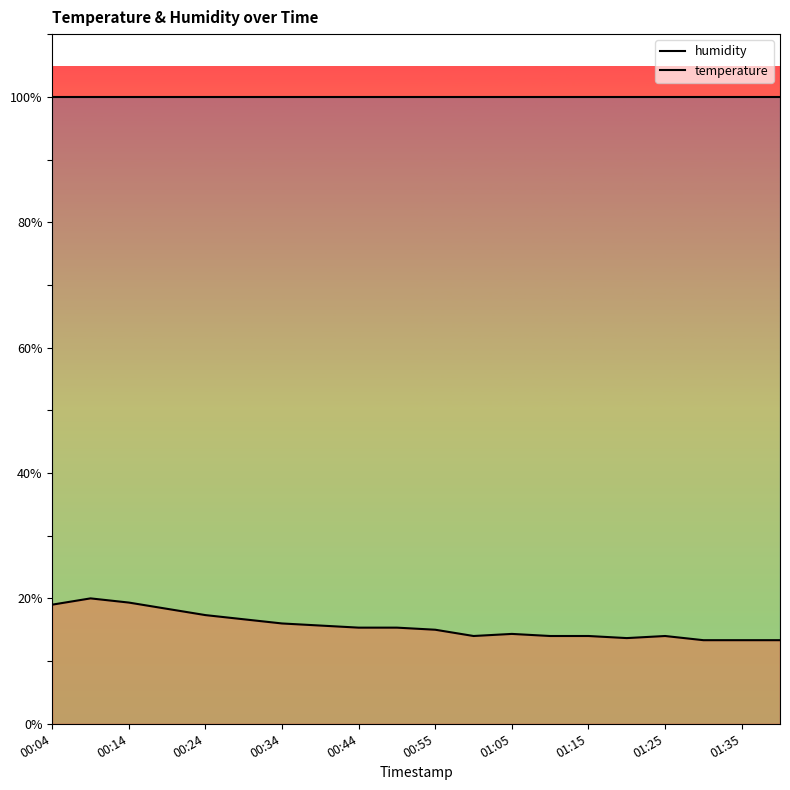

List the series in order of their peak value, lowest first.

temperature, humidity